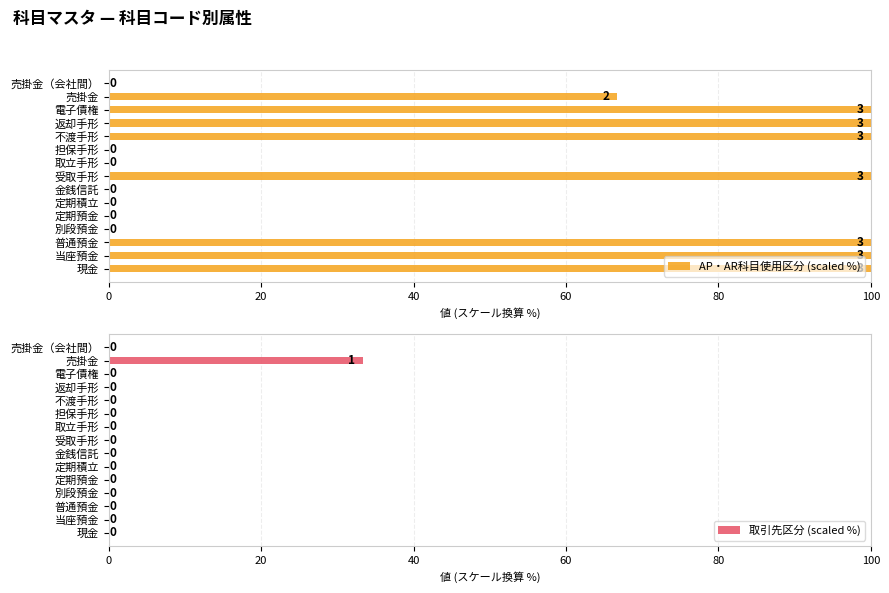

What are all the series names shown in the legend?

AP・AR科目使用区分 (scaled %), 取引先区分 (scaled %)